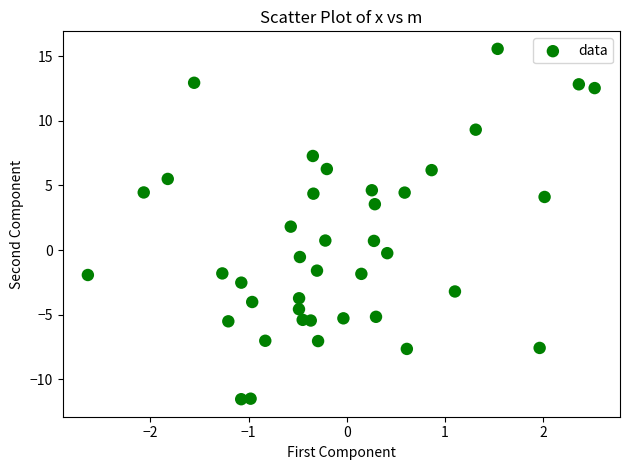

What is the range of Y values (max minus min)?

27.1